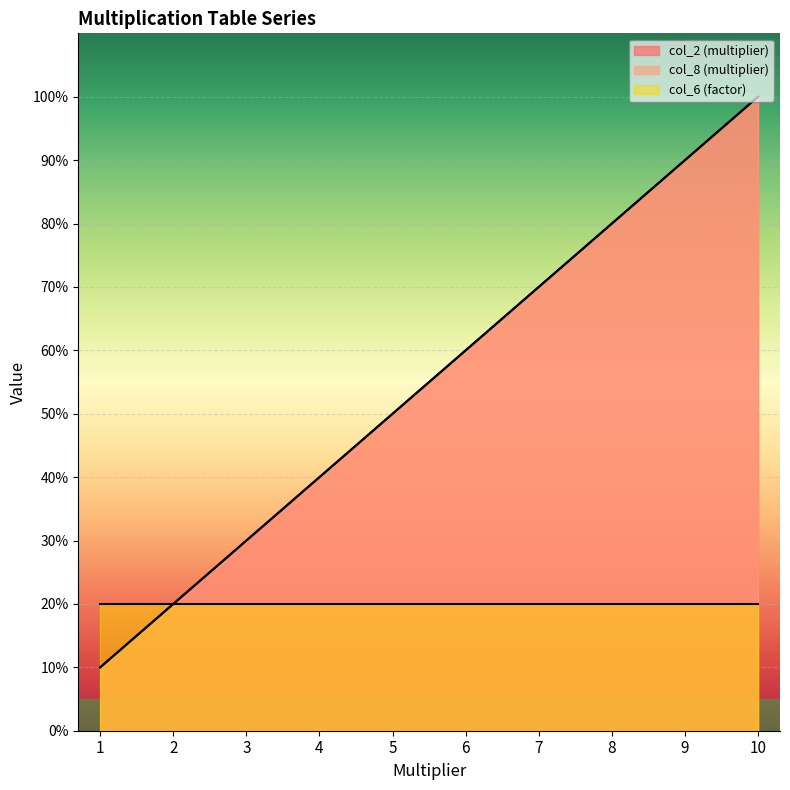

True or false: col_8 (multiplier) and col_2 (multiplier) cross at least once.

False